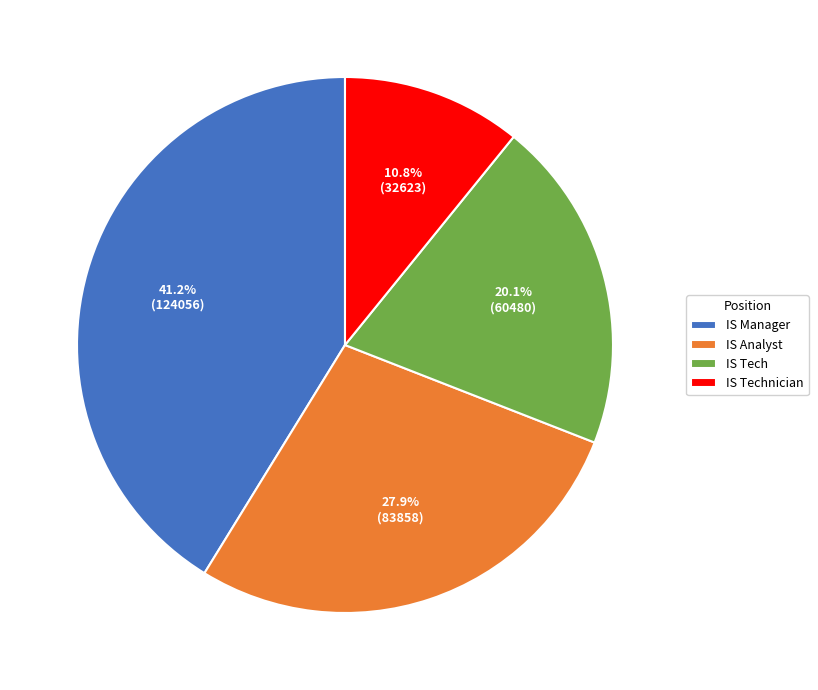

Approximately how many times larger is the value at IS Tech compared to IS Technician?

1.9